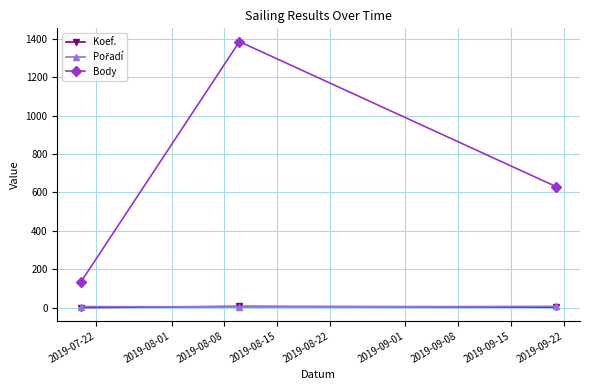

How many distinct data groups are displayed?

3